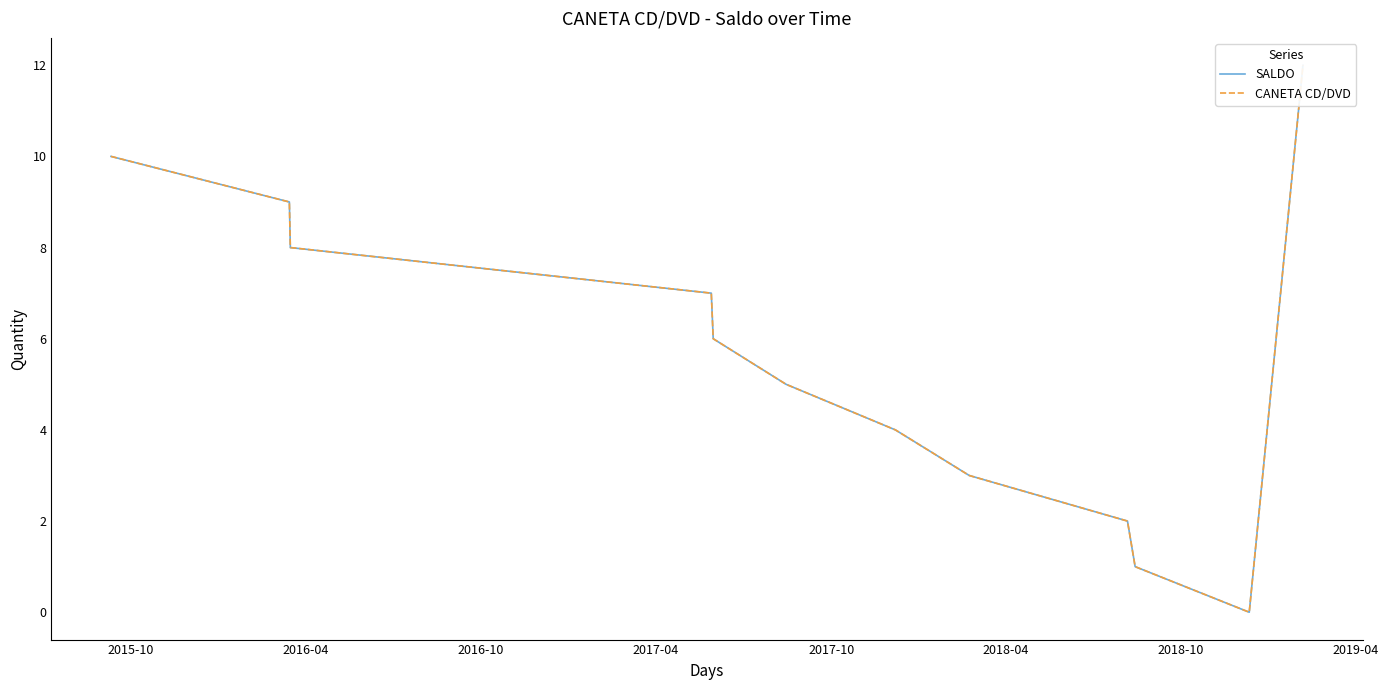

Where does the SALDO series first go above 6?

2015-10